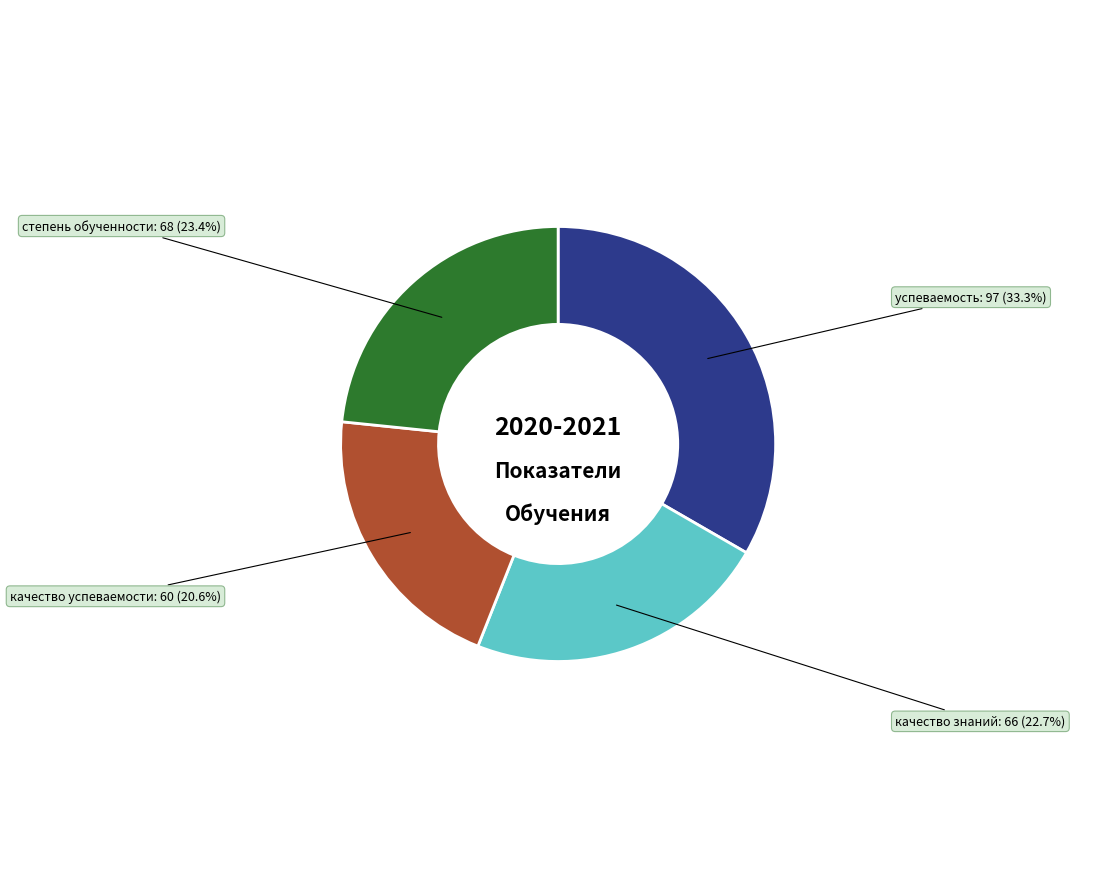

To the nearest percent, what is the difference between the качество успеваемости and успеваемость slice percentages?

13%